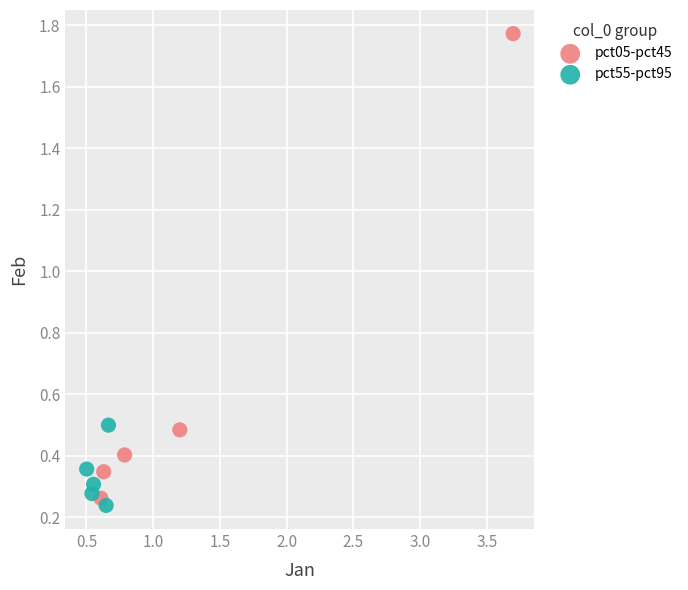

Which series contains the highest Y value?

pct05-pct45